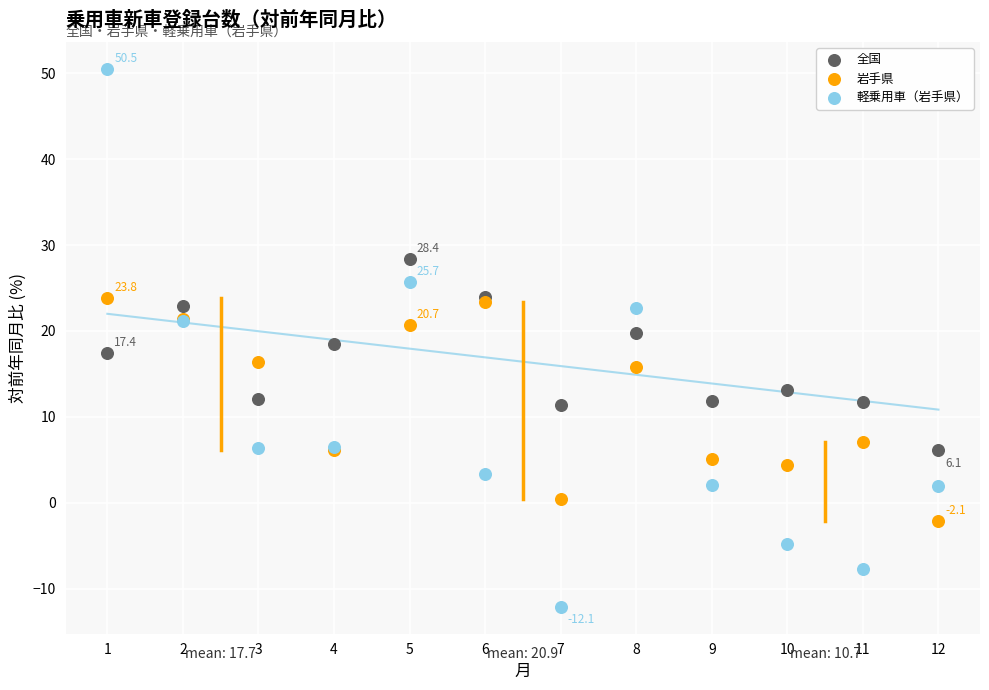

Which series contains the lowest Y value?

軽乗用車（岩手県）